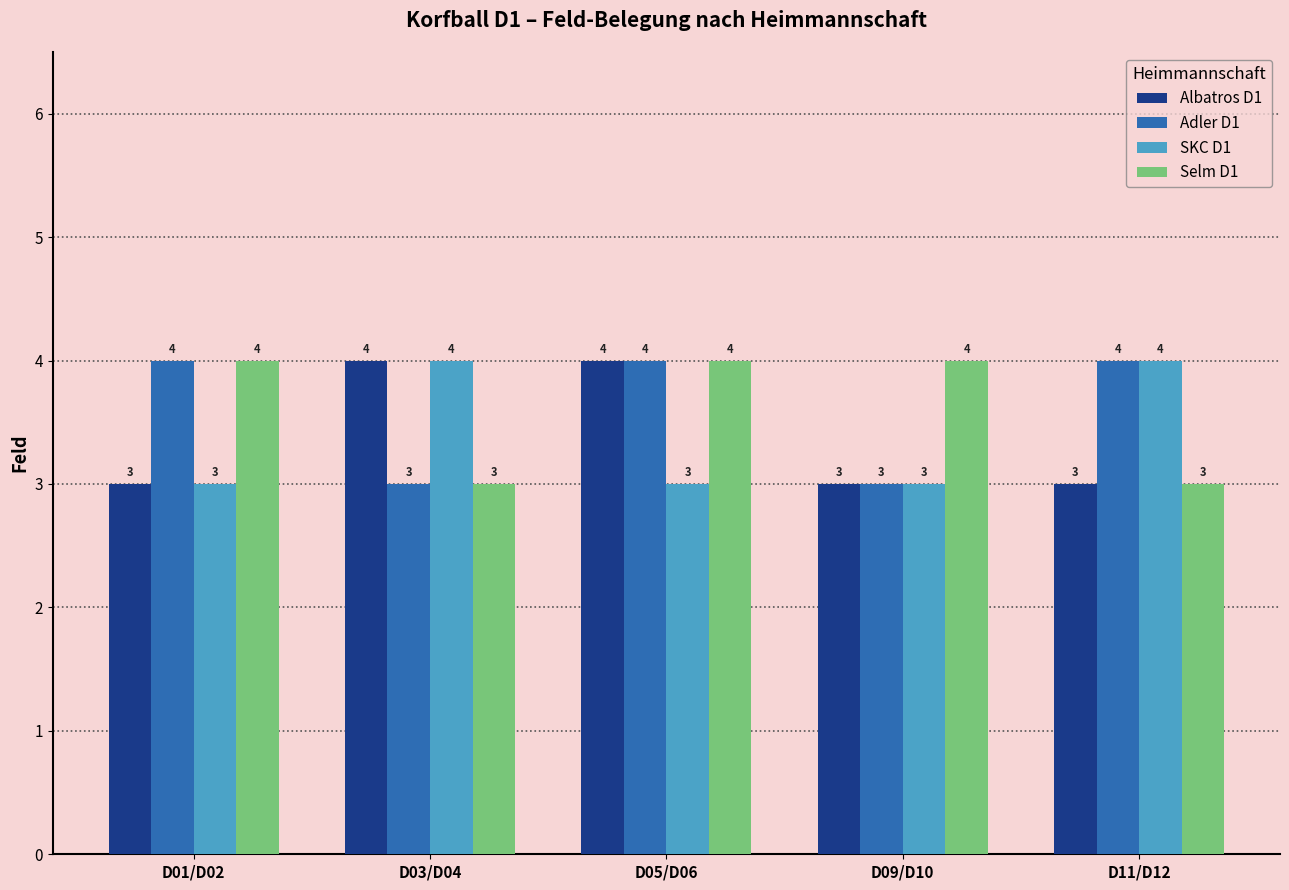

True or false: Albatros D1 has a value of 4 at D05/D06.

True